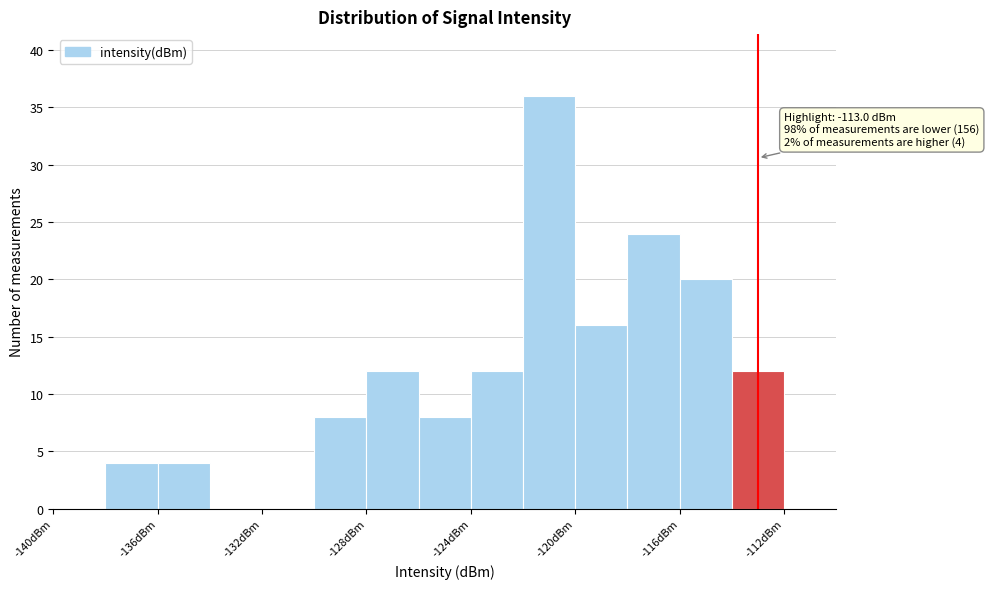

Which range on the x-axis has the tallest bar?

-122 to -120